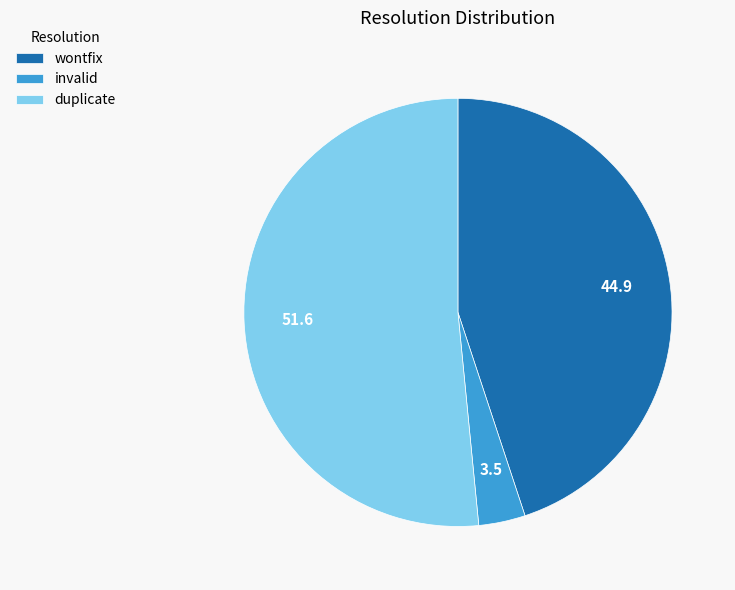

Which slice is the smallest?

invalid